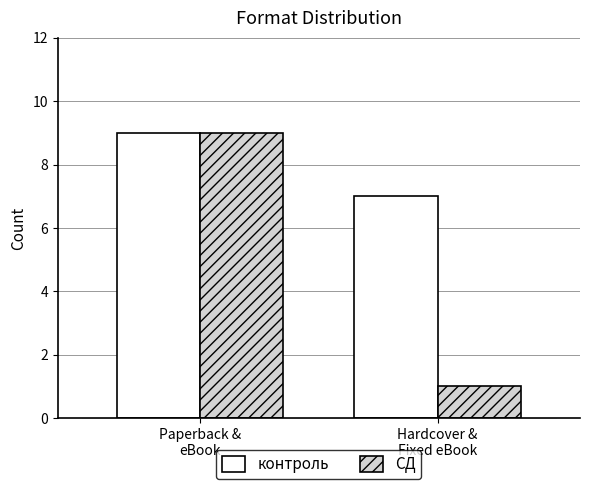

What value does the контроль series have at Paperback &
eBook?

9